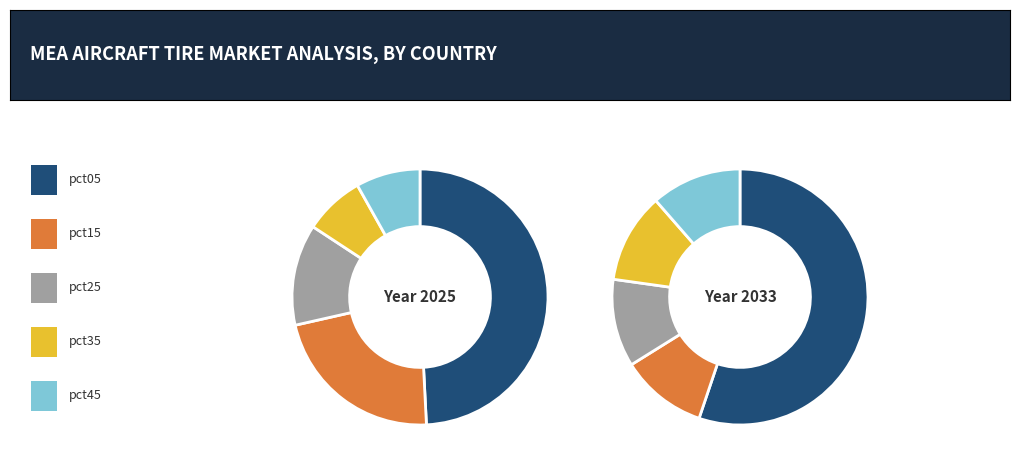

How many slices are in this pie chart?

5